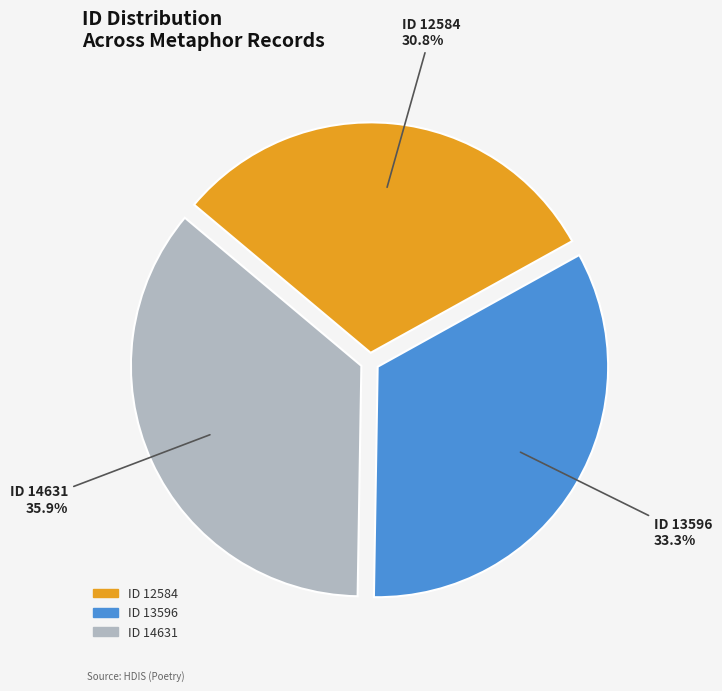

Which slice is the largest?

ID 14631